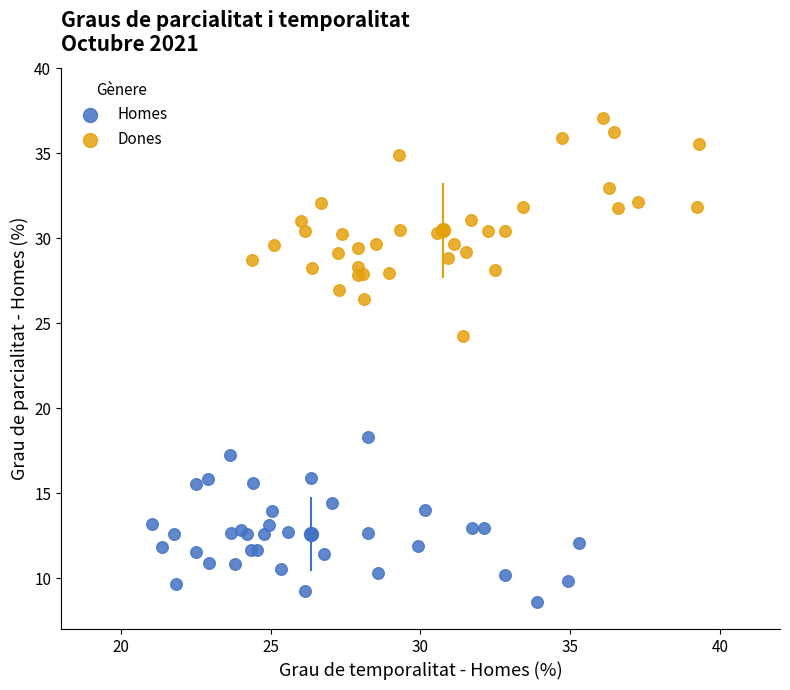

Which series reaches the maximum Y coordinate?

Dones